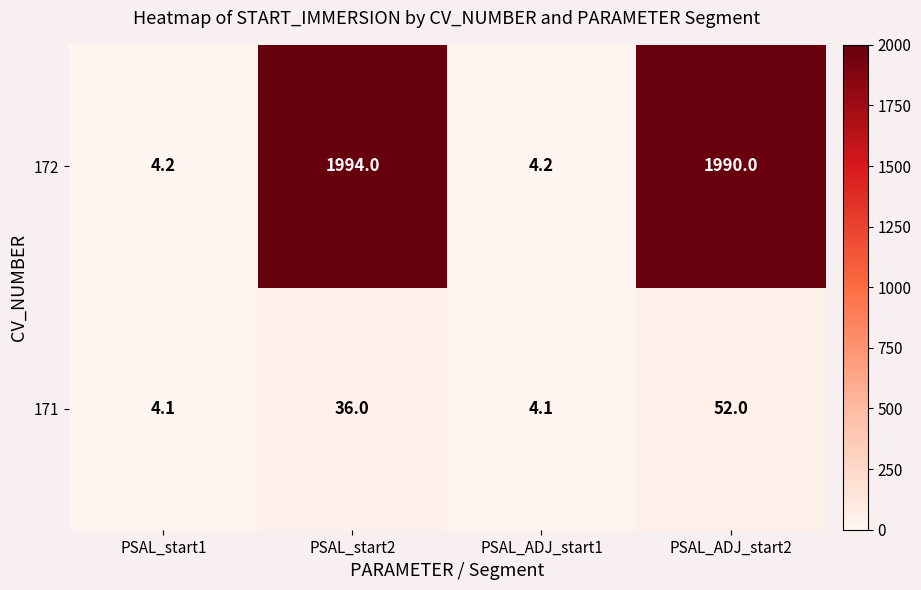

Count the number of categories in the chart.

4